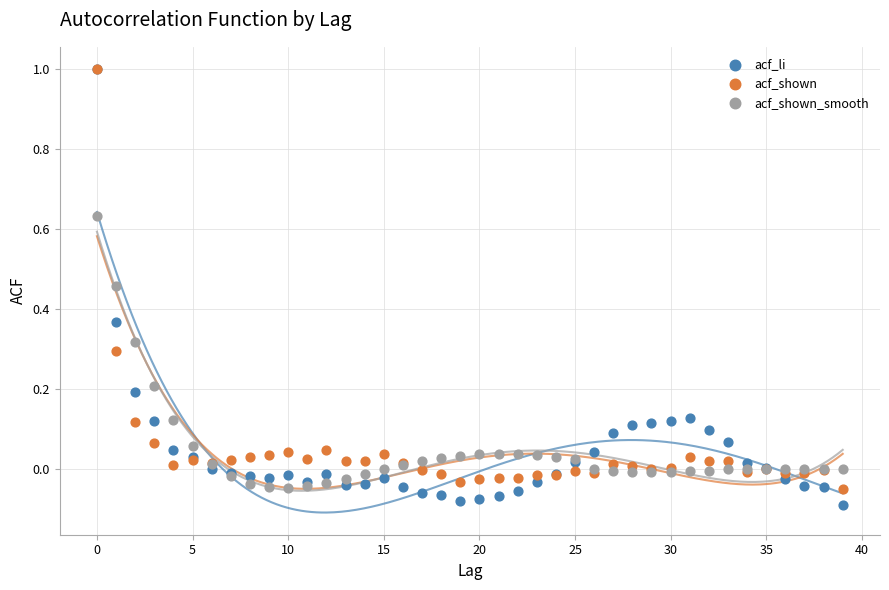

Which series has the largest Y range (max minus min)?

acf_li